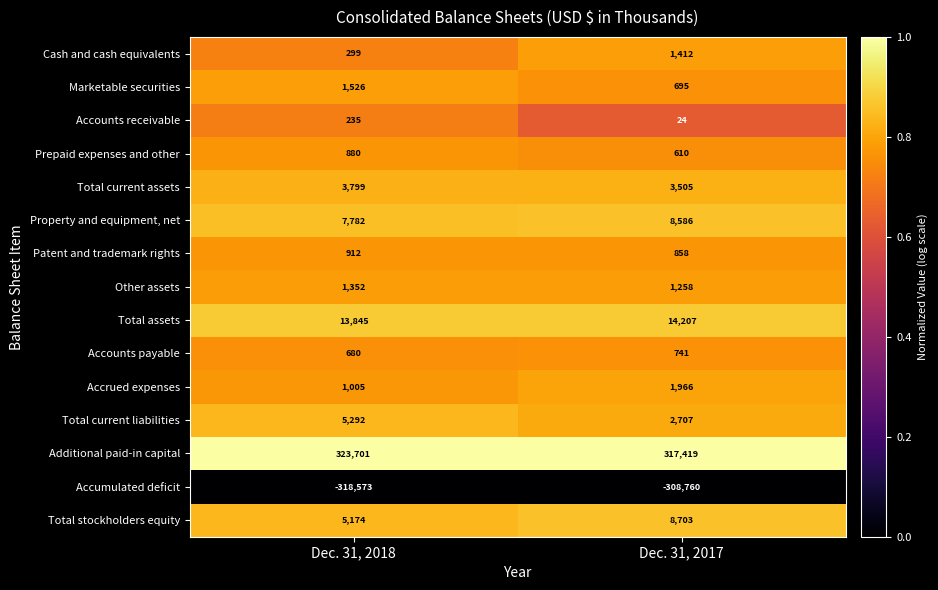

True or false: Total current liabilities has a value of 2260 at Dec. 31, 2018.

False